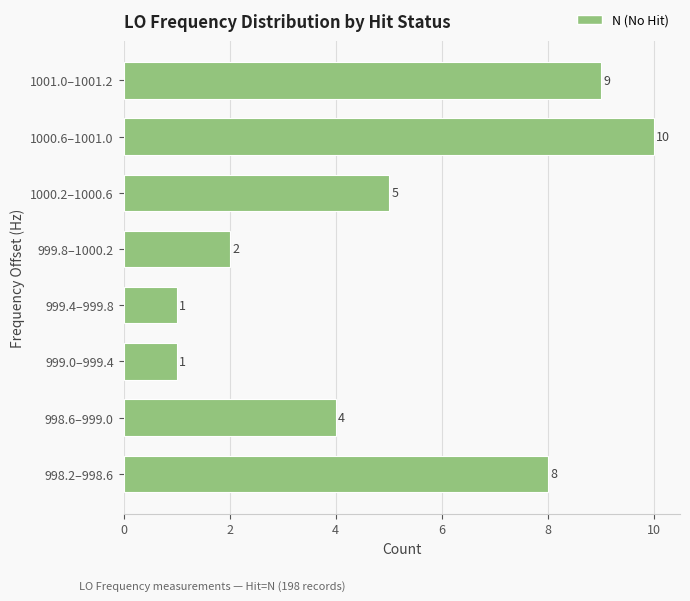

Is it true that the value at 999.8–1000.2 is 2?

True